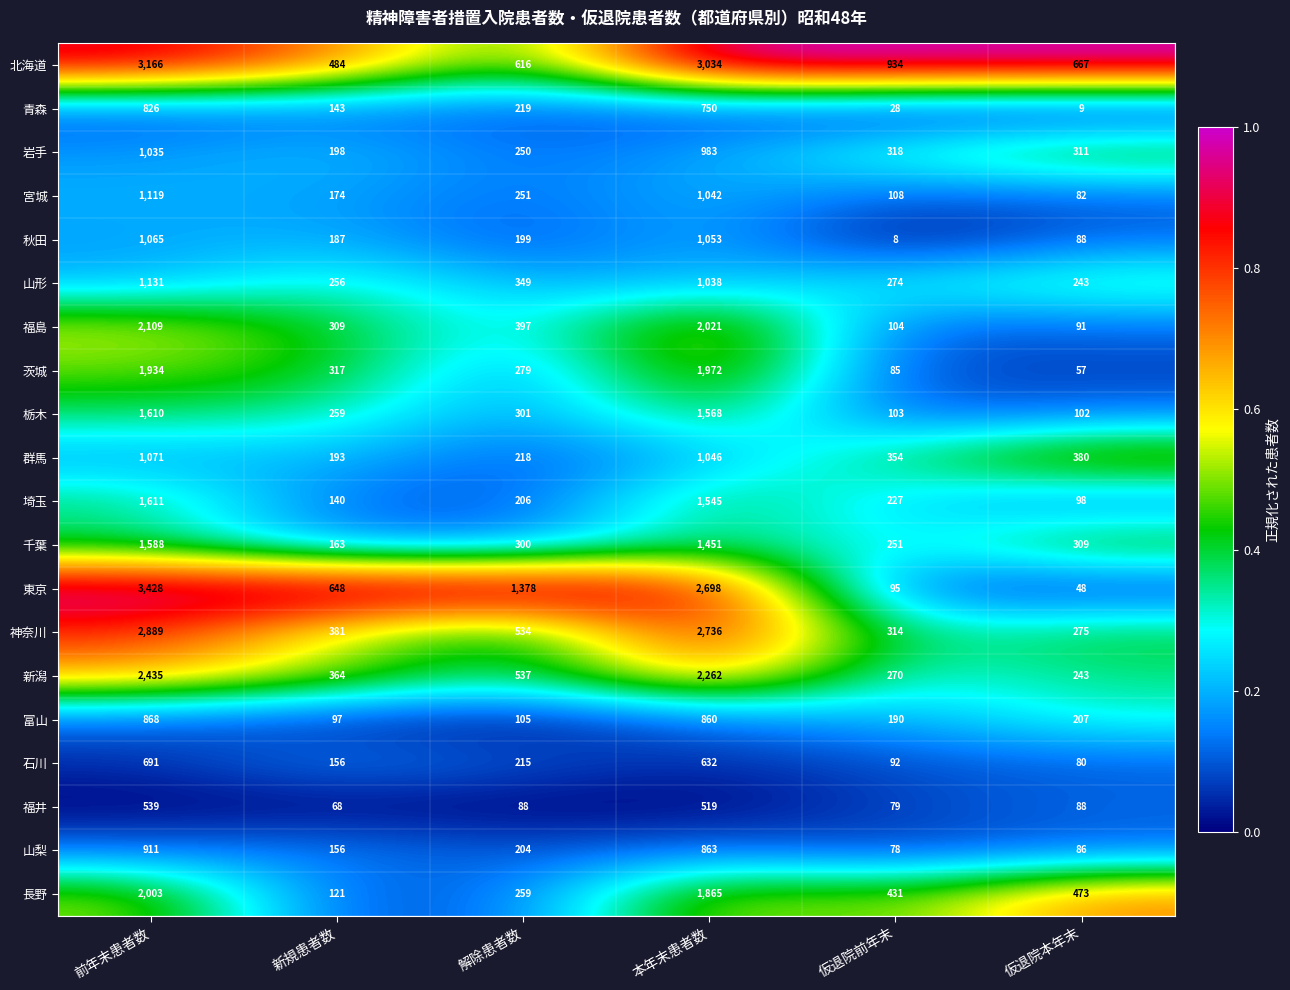

The 秋田 series shows 424 at 前年末患者数. True or false?

False